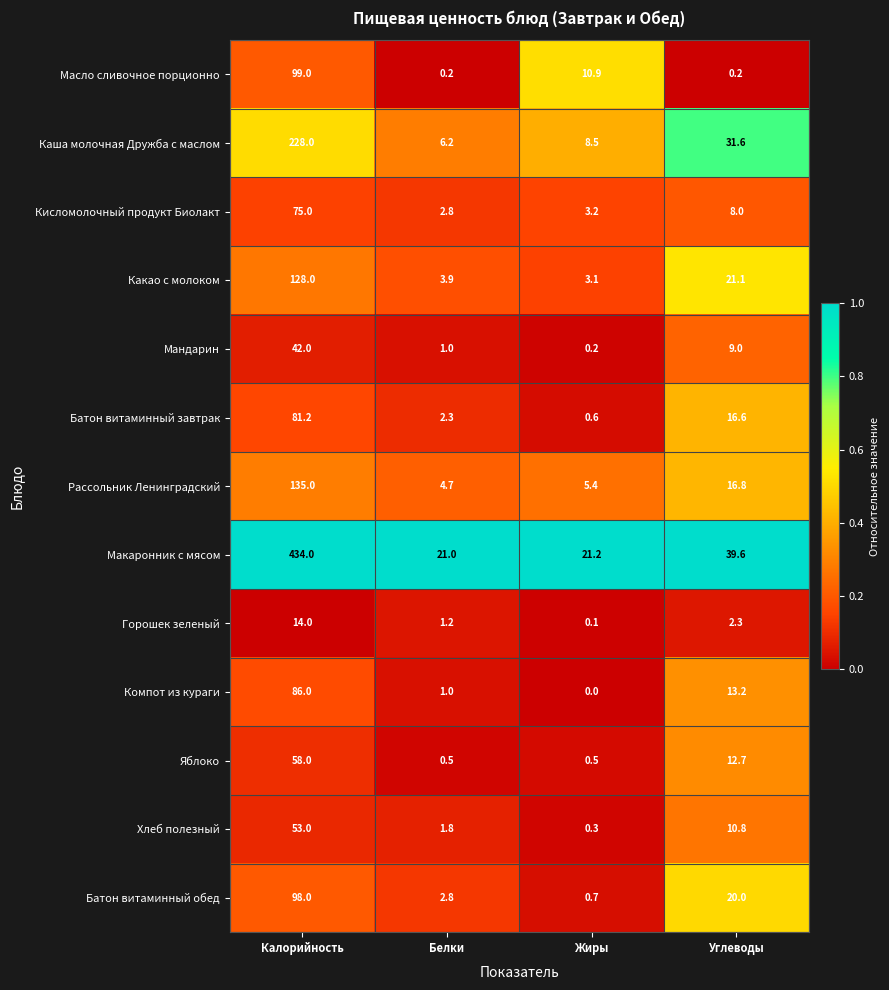

At which label does Компот из кураги first exceed 13?

Калорийность